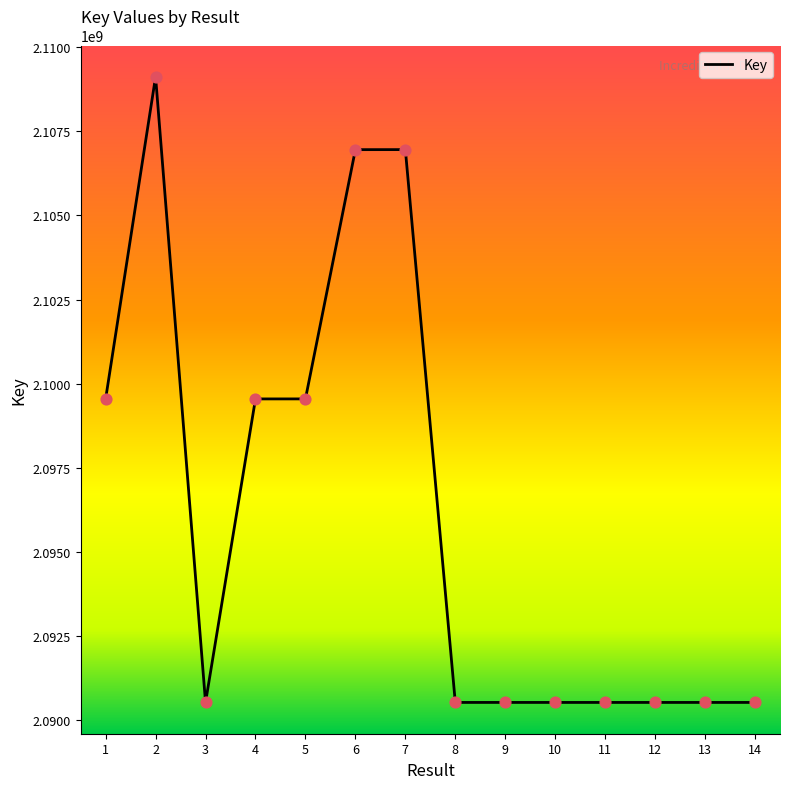

What is the change in value from 10 to 12?

+113